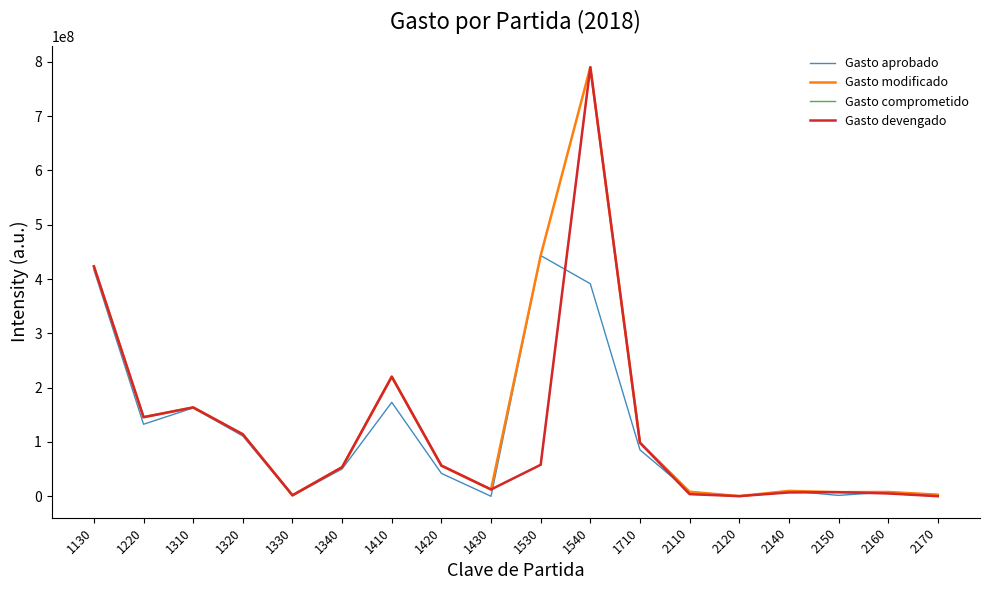

Reading left to right, list all the values displayed in this chart.

Gasto aprobado: 1130=416974478.0	1220=132617095.0	1310=162707490.0	1320=110894225.0	1330=1083459.0	1340=50373000.0	1410=172970408.0	1420=42128619.0	1430=0.0	1530=443241151.0	1540=391264060.0	1710=85494413.0	2110=8309723.0	2120=72816.0	2140=9919597.0	2150=1656709.0	2160=7887877.0	2170=2932480.0
Gasto modificado: 1130=423243855.9	1220=145636977.8	1310=163556538.8	1320=114064974.9	1330=1802116.3	1340=53559030.1	1410=220208339.1	1420=56430291.3	1430=12520099.7	1530=443241151.0	1540=789938371.2	1710=98540792.3	2110=8309723.0	2120=266619.4	2140=9919597.0	2150=7553741.6	2160=7887877.0	2170=2932480.0
Gasto comprometido: 1130=423243855.9	1220=145636977.8	1310=163556538.8	1320=114064974.9	1330=1802116.3	1340=53559030.1	1410=220208339.1	1420=56430291.3	1430=12520099.7	1530=57988996.0	1540=789938371.2	1710=98540792.3	2110=3918756.8	2120=266619.4	2140=7070099.5	2150=7553741.6	2160=5200955.2	2170=122142.5
Gasto devengado: 1130=423243855.9	1220=145636977.8	1310=163556538.8	1320=114064974.9	1330=1802116.3	1340=53559030.1	1410=220208339.1	1420=56430291.3	1430=12520099.7	1530=57988996.0	1540=789938371.2	1710=98540792.3	2110=3918756.8	2120=266619.4	2140=7070099.5	2150=7553741.6	2160=5200955.2	2170=122142.5